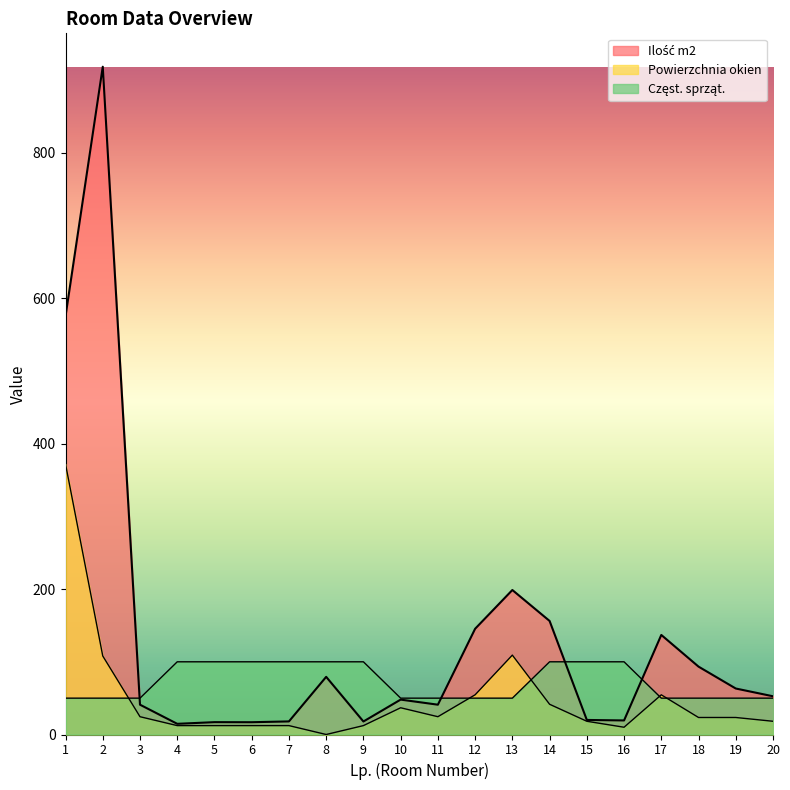

At which label is Powierzchnia okien closest to 186?

13